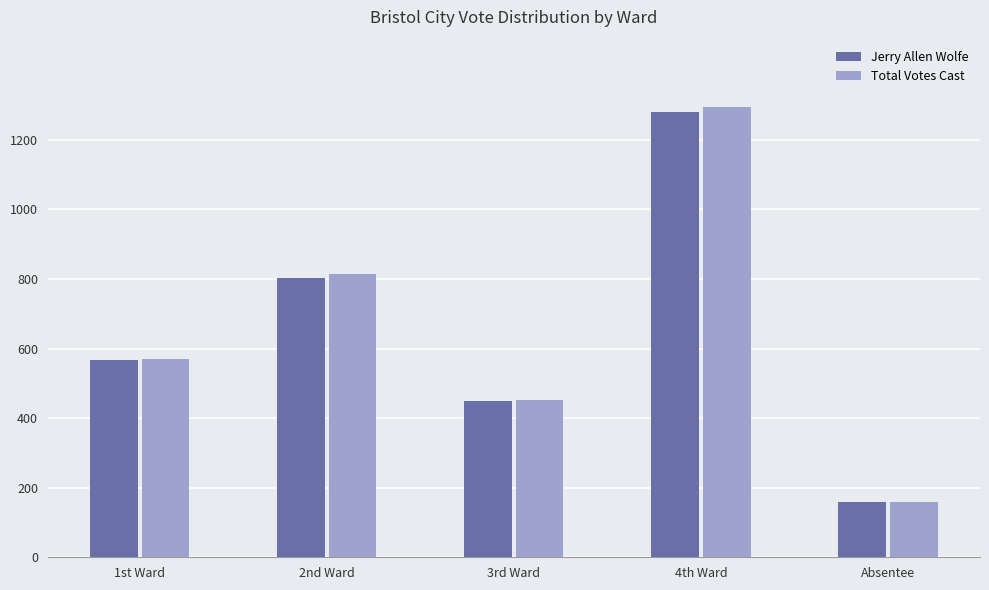

At how many categories does at least one series exceed 1257?

1